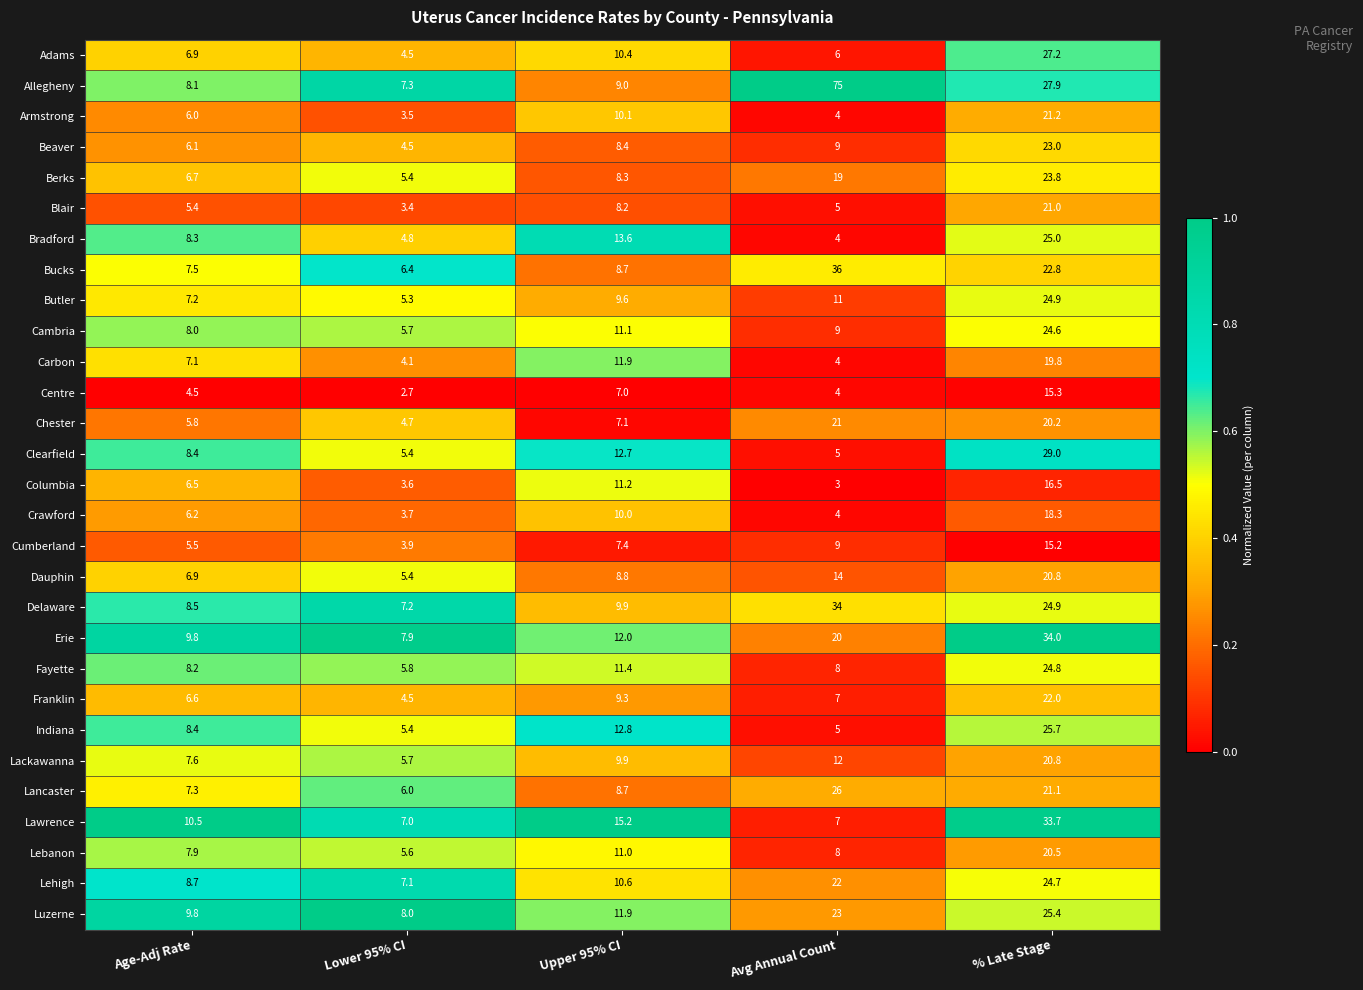

Which series changed the most between Lower 95% CI and Upper 95% CI?

Bradford